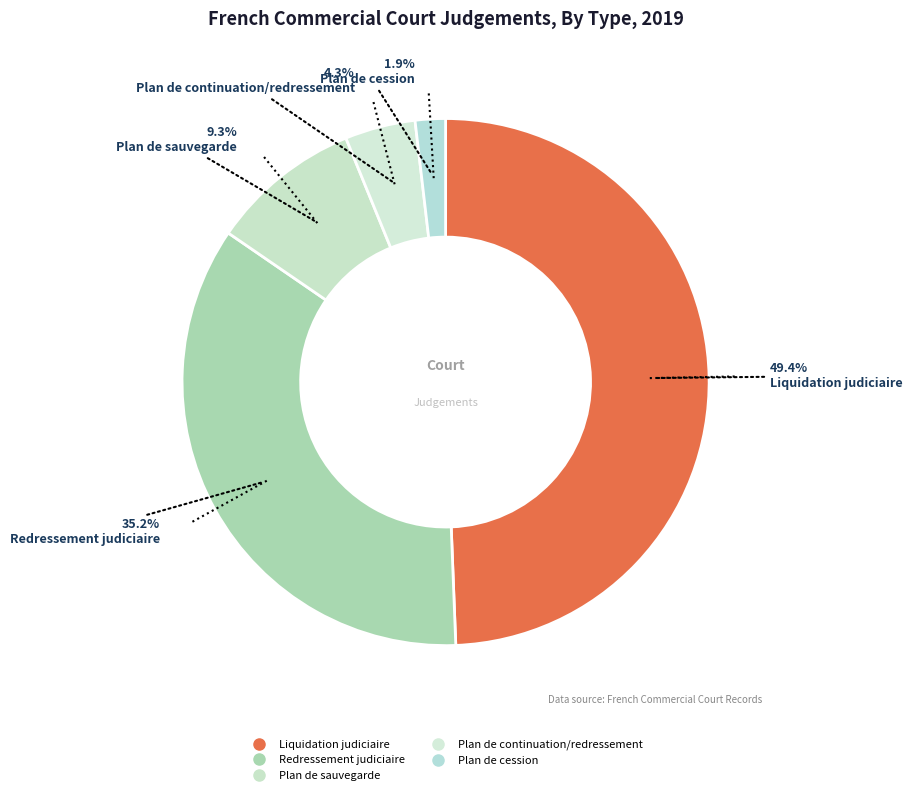

What percentage is the Plan de sauvegarde slice, to the nearest percent?

9%